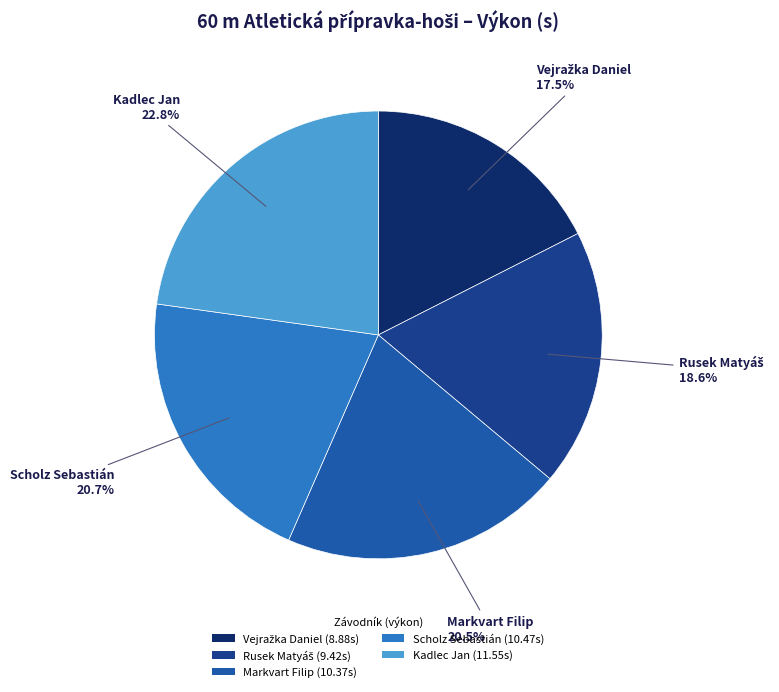

True or false: Scholz Sebastián accounts for 21% of the total.

True